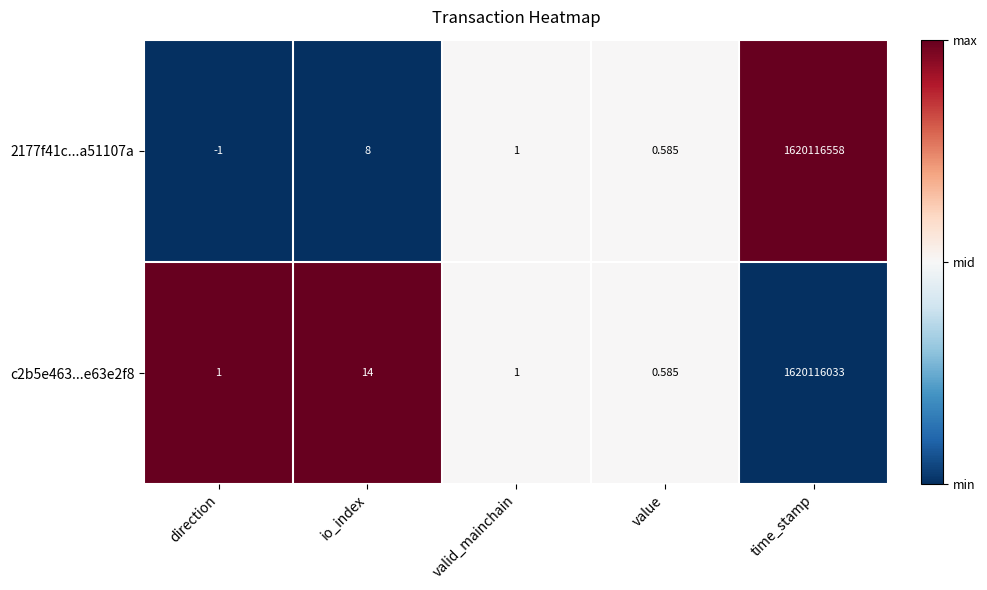

At which label is 2177f41c...a51107a closest to 810058278?

io_index